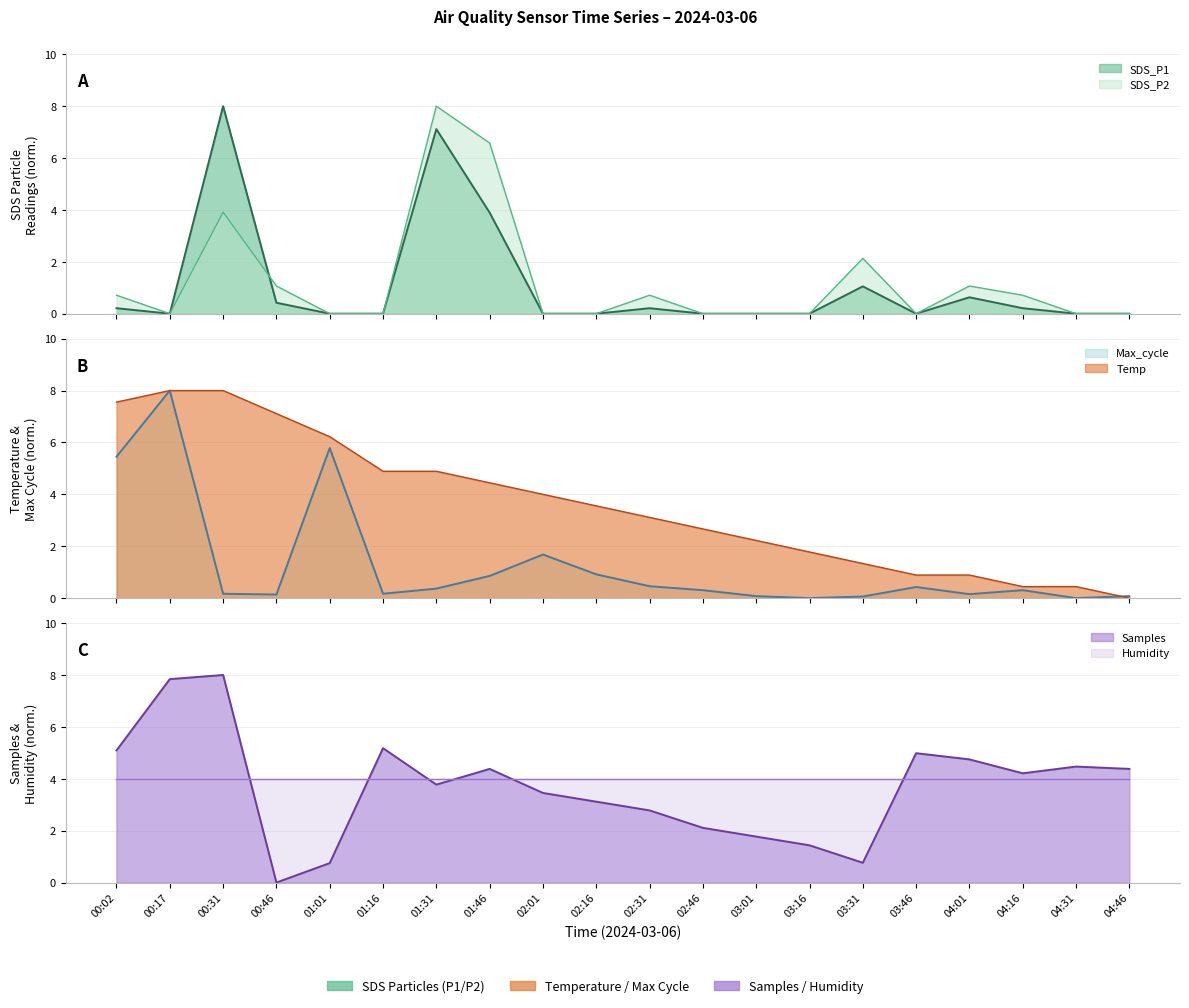

Is it true that SDS_P1 equals 0.0 at 00:17?

True